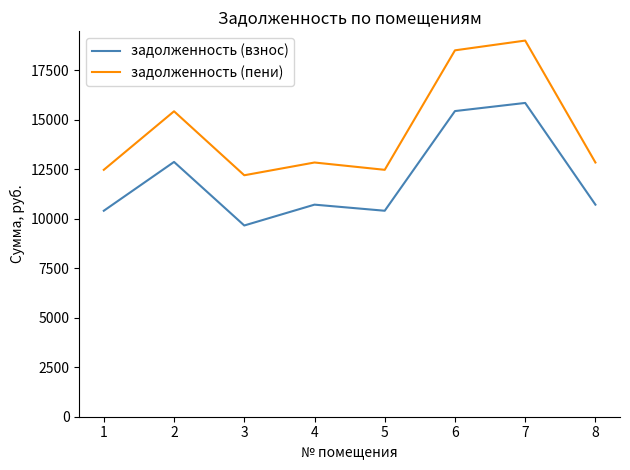

True or false: задолженность (взнос) and задолженность (пени) cross at least once.

False